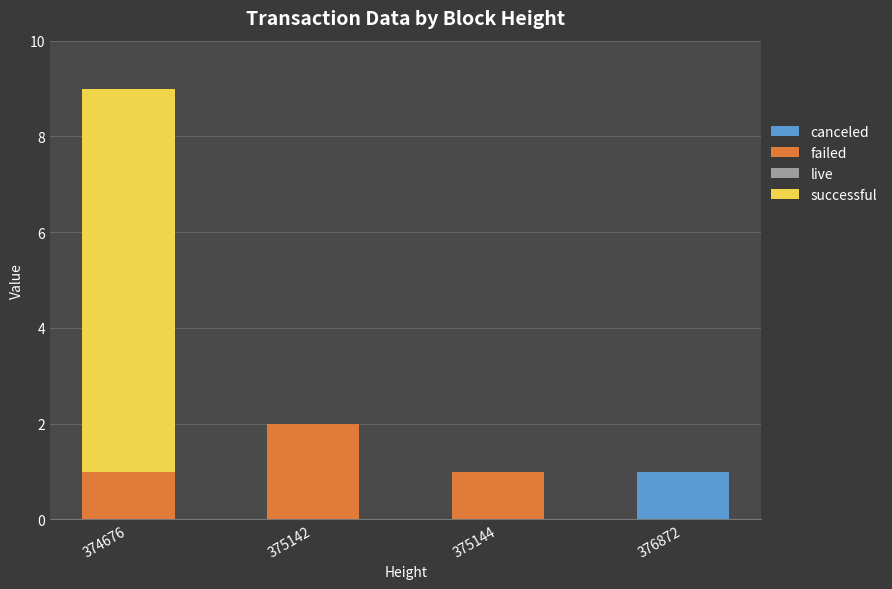

At which category is the sum across all series the highest?

374676